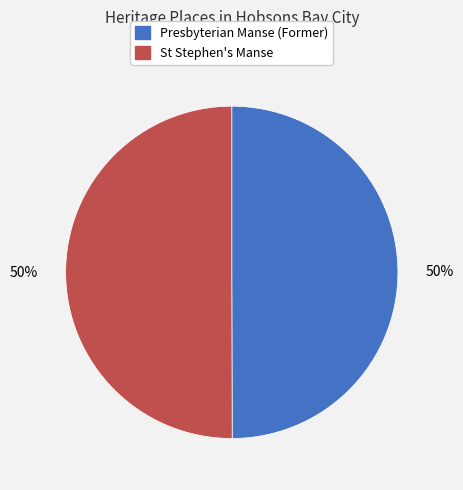

Approximately how many times larger is the value at Presbyterian Manse (Former) compared to St Stephen's Manse?

1.0